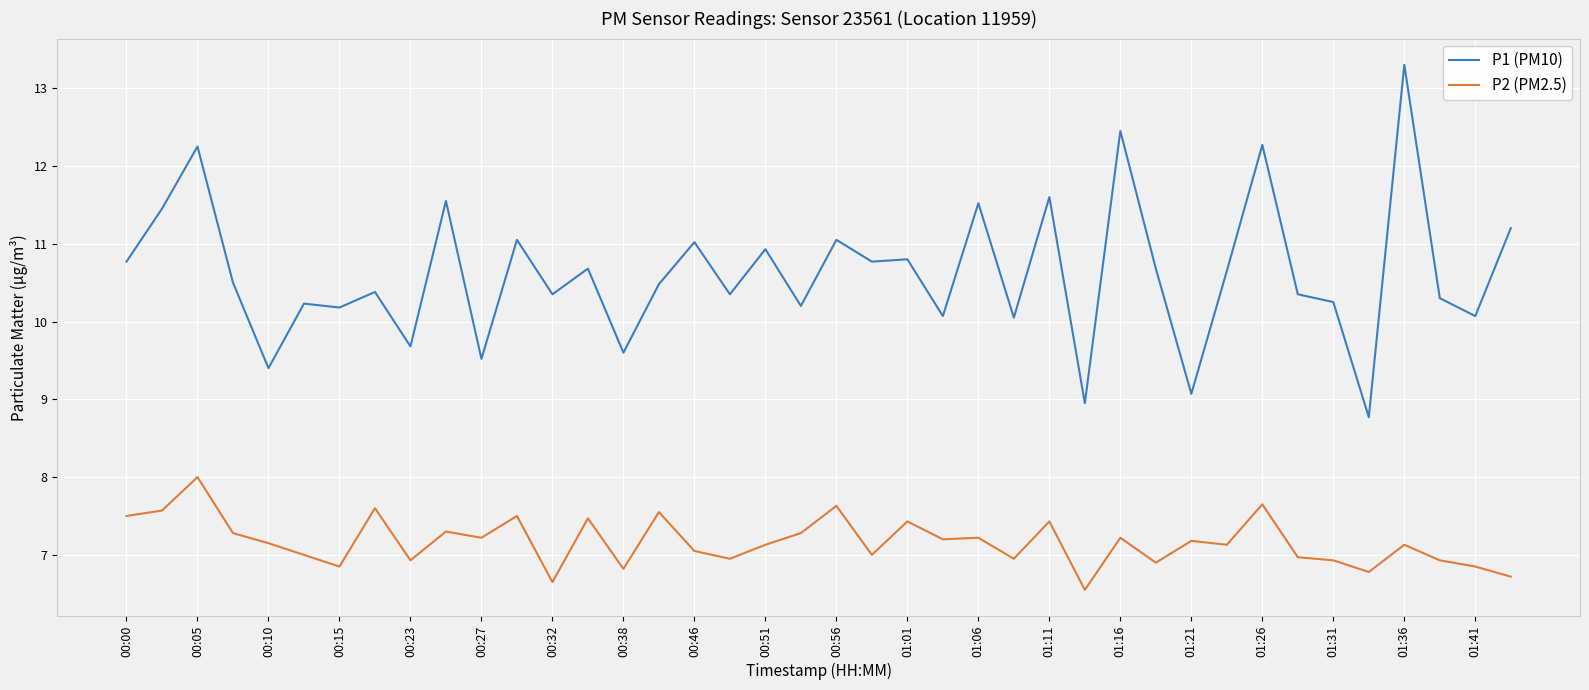

List the series in order of their peak value, lowest first.

P2 (PM2.5), P1 (PM10)